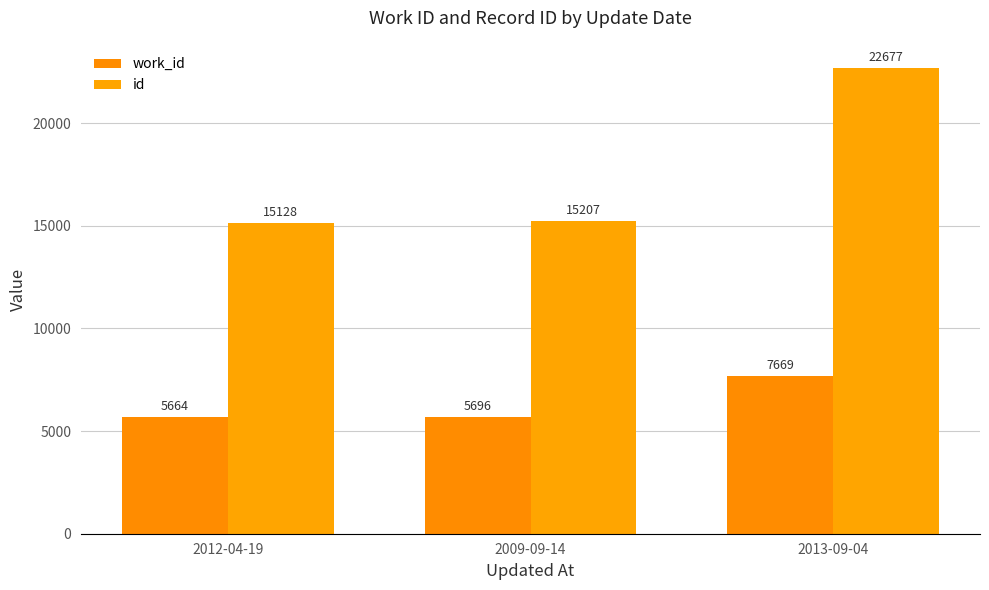

What are all the series names shown in the legend?

work_id, id